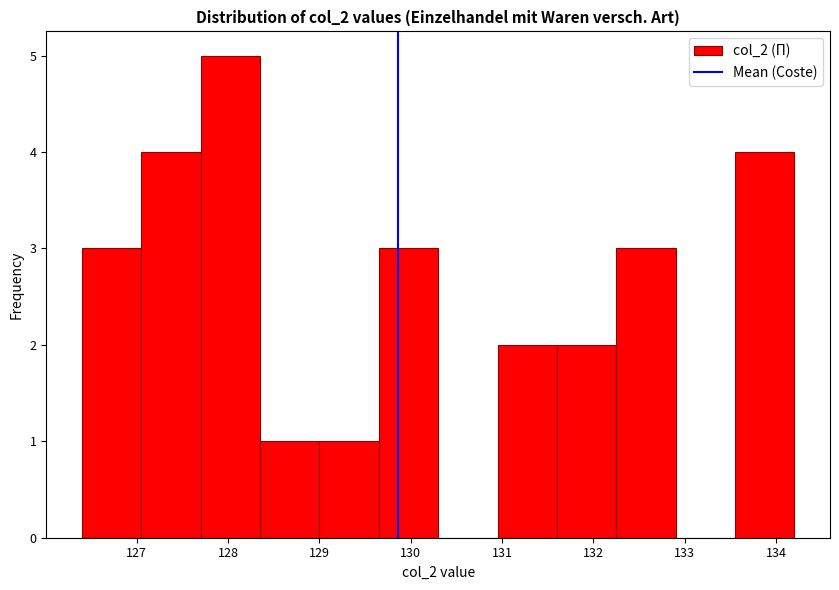

Reading left to right, list every bar in this chart as the range it spans on the x-axis followed by its height. Neither the bar edges nor the heights are printed on the chart, so give them approximately, as read against the axes.

126.40 to 127.05: 3
127.05 to 127.70: 4
127.70 to 128.35: 5
128.35 to 129.00: 1
129.00 to 129.65: 1
129.65 to 130.30: 3
130.30 to 130.95: 0
130.95 to 131.60: 2
131.60 to 132.25: 2
132.25 to 132.90: 3
132.90 to 133.55: 0
133.55 to 134.20: 4